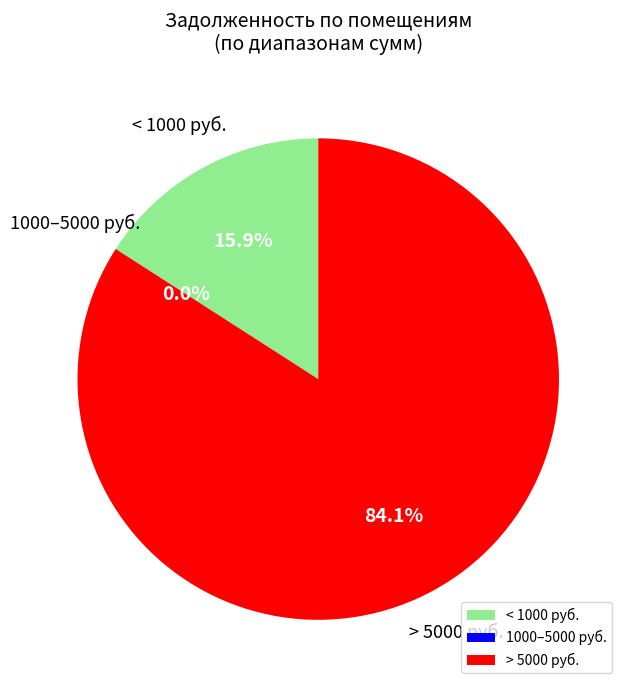

Is it true that 15 is 1% of the pie?

True